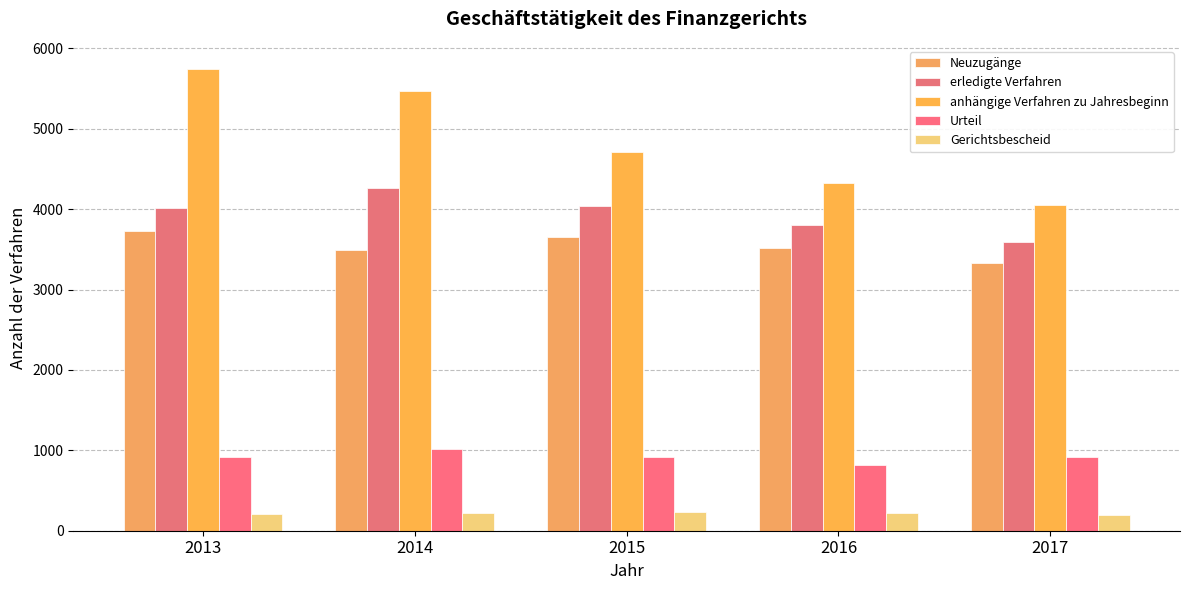

Is it true that Urteil equals 262 at 2013?

False